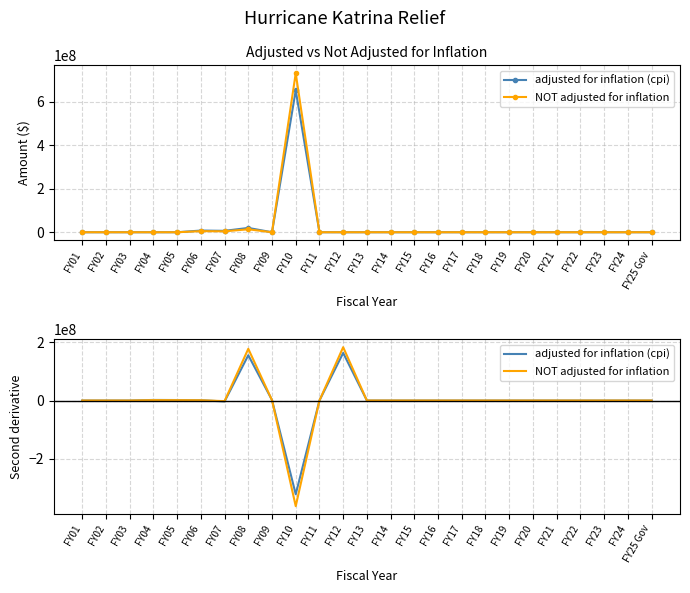

List the series in order of their peak value, highest first.

NOT adjusted for inflation, adjusted for inflation (cpi)